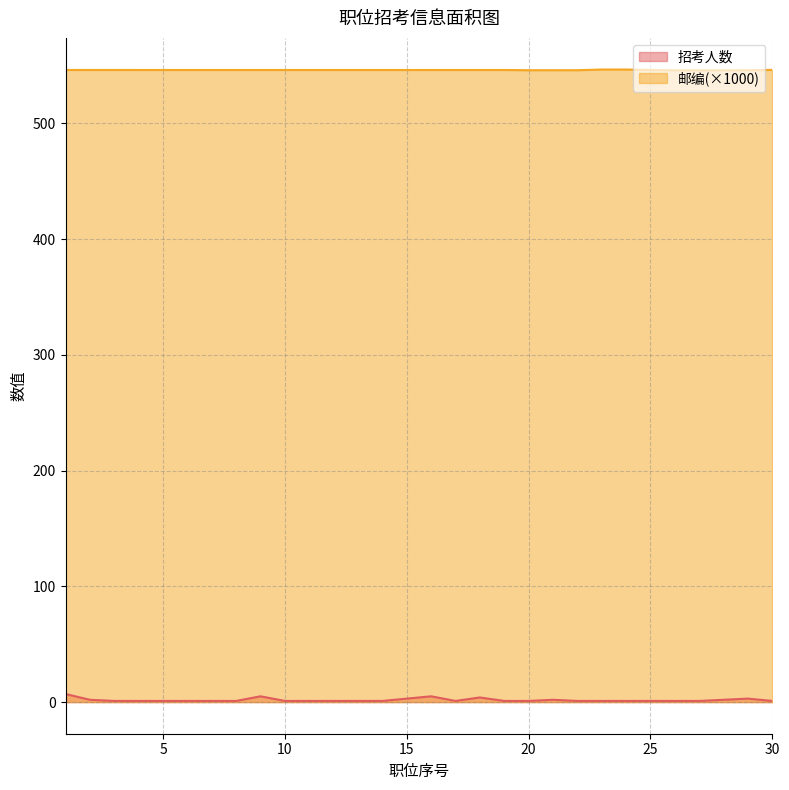

Which series has the largest range (max minus min)?

招考人数